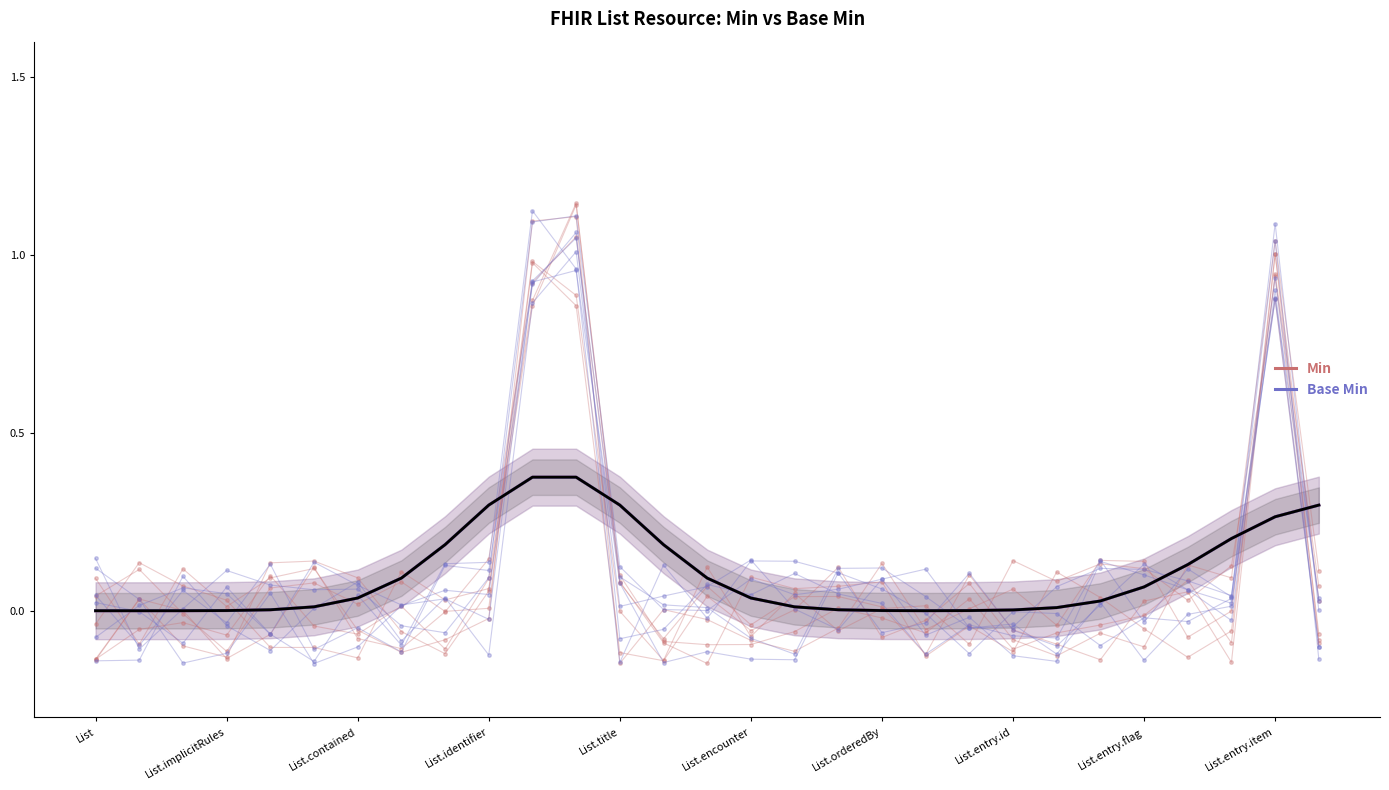

What is the sum of the Min values at 27 and 20?

0.3